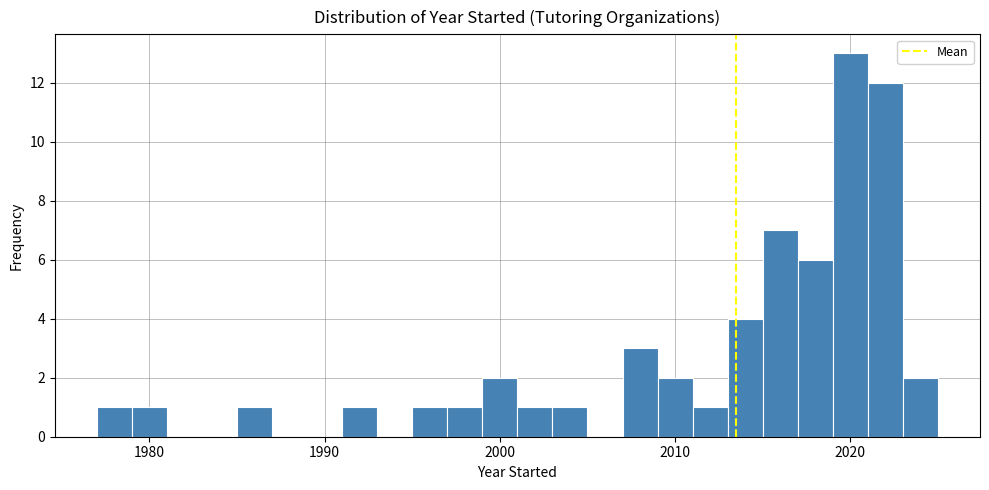

Around what value on the x-axis is the tallest bar? Give the approximate position of its centre, as read against the axis.

2020